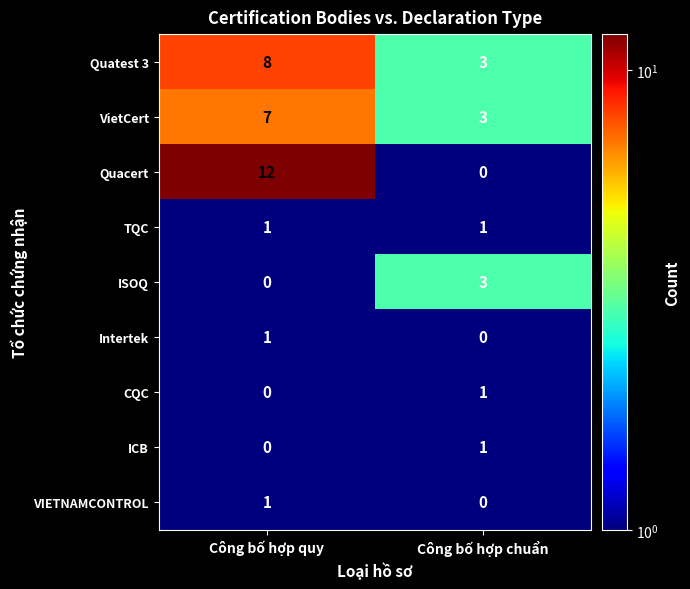

What is the total value across all series at Công bố hợp chuẩn?

12